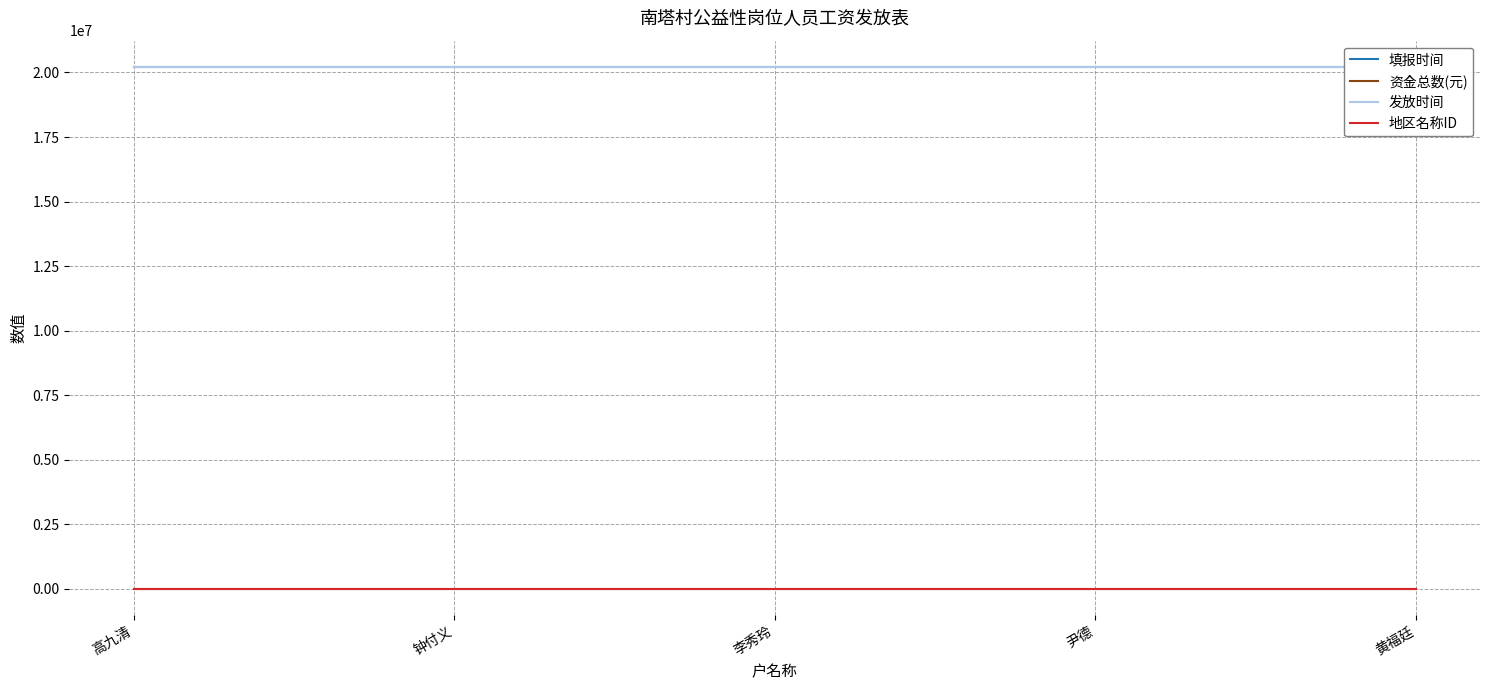

Which series changed the most between 高九清 and 黄福廷?

填报时间